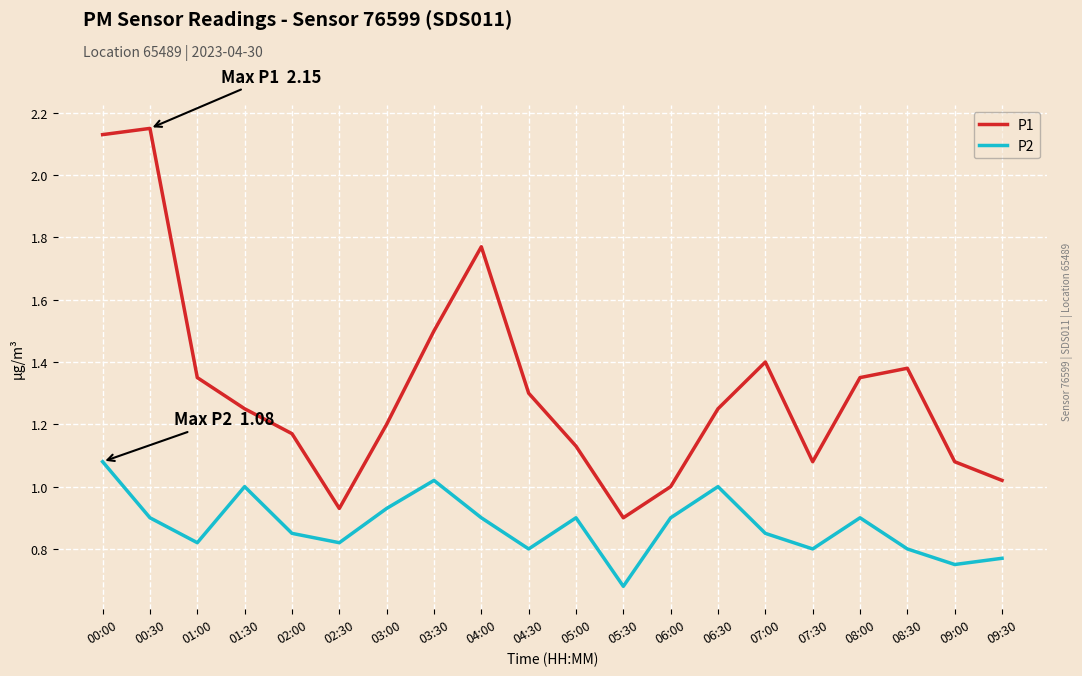

True or false: P2 and P1 intersect in this chart.

False